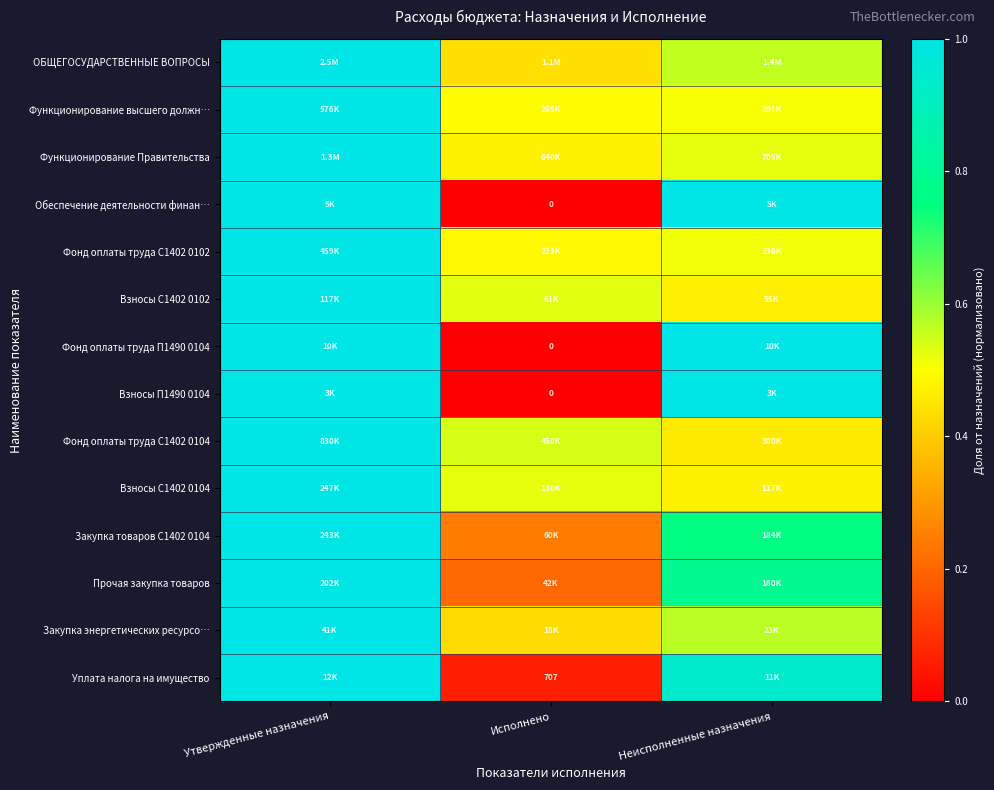

Read the Функционирование Правительства value at Утвержденные назначения.

1.0